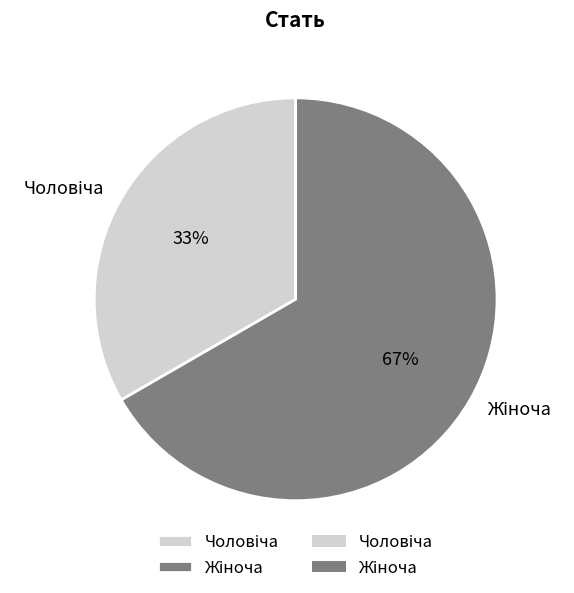

Is there any slice that represents more than half of the pie?

Yes